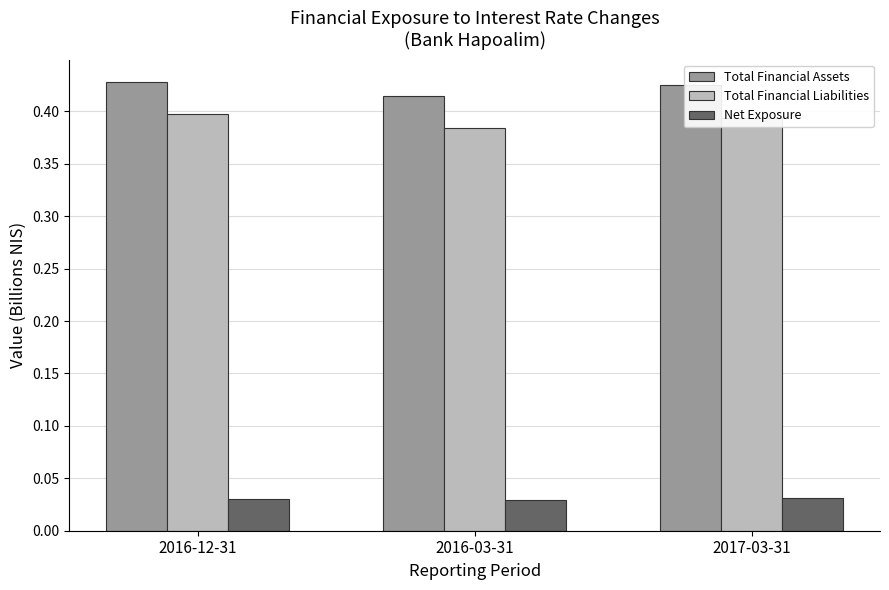

Is it true that Total Financial Liabilities equals 0.4 at 2017-03-31?

True